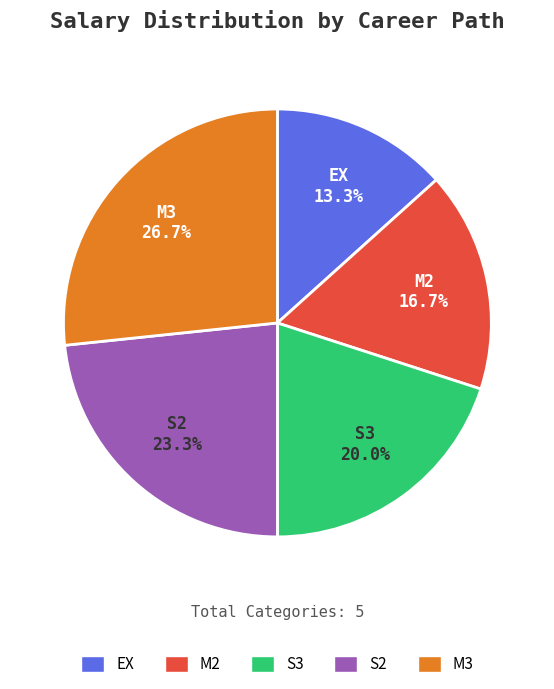

How much of the chart is everything except EX?

86.7%